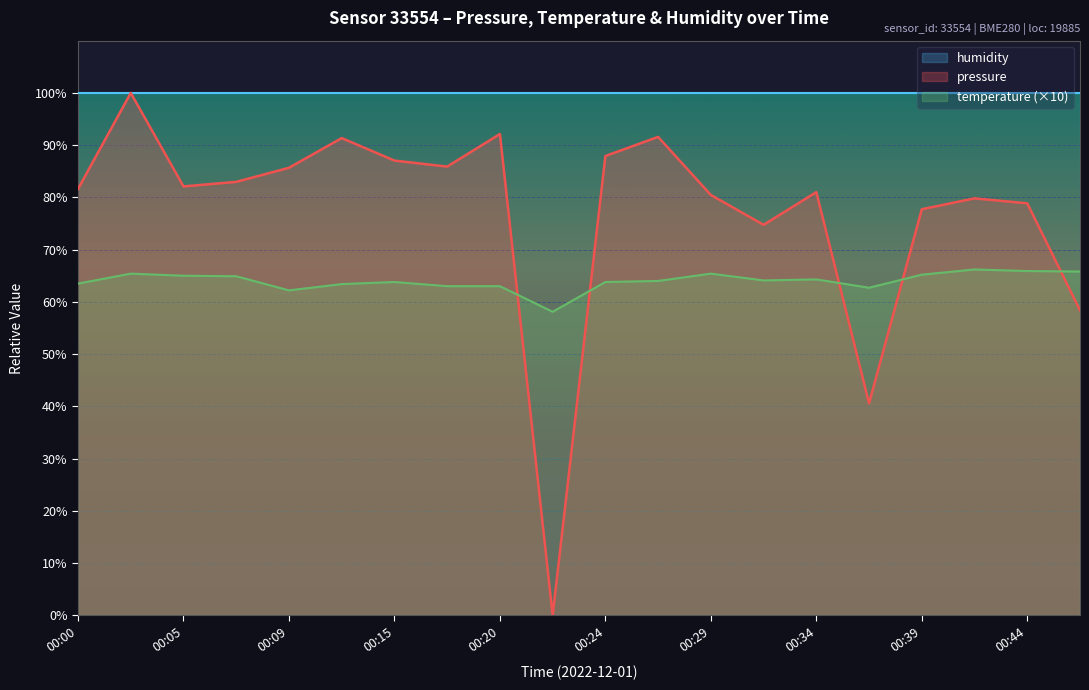

At which label does pressure first exceed 82?

00:02